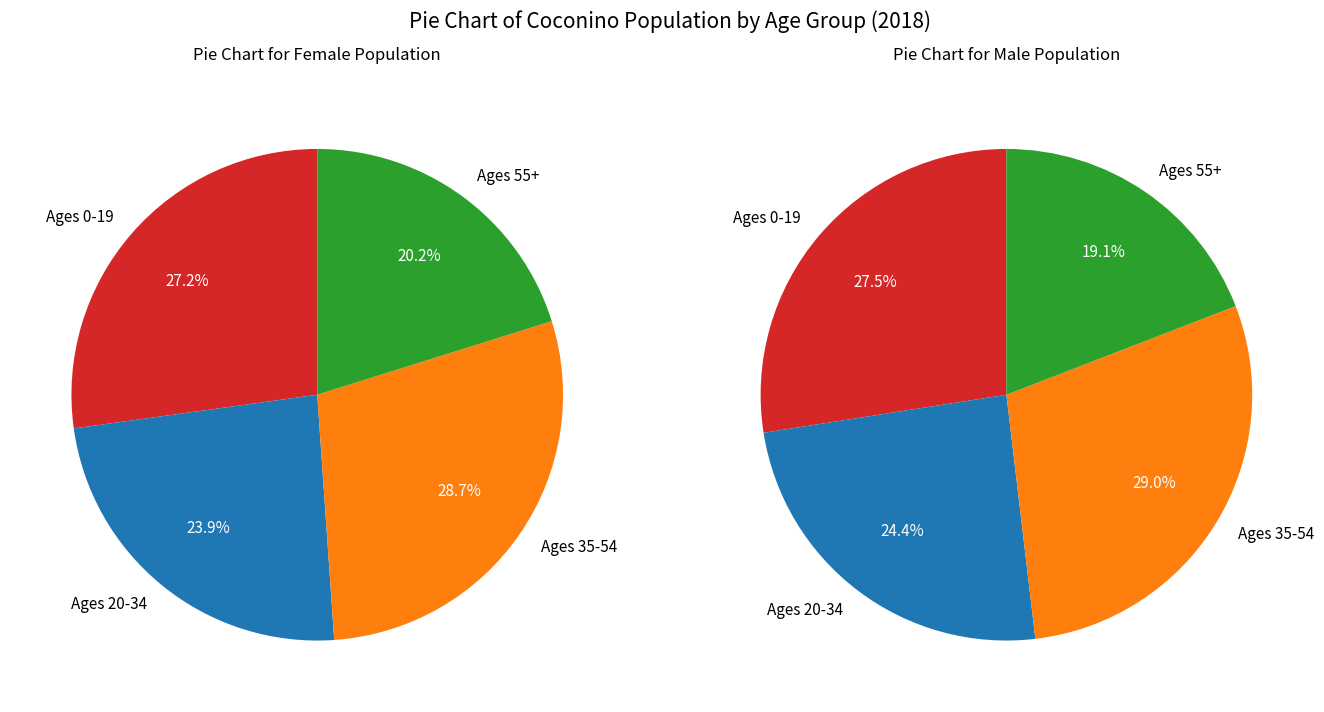

To the nearest percent, what portion does 14 represent?

4%